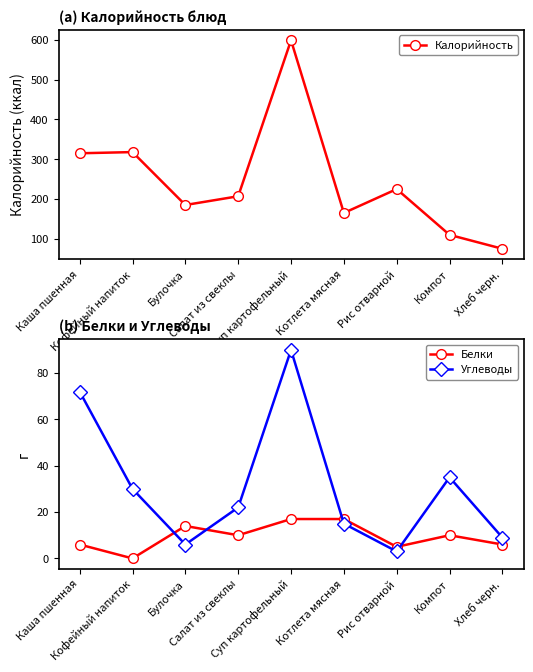

What is the value of the Белки point at the 9th from the left?

6